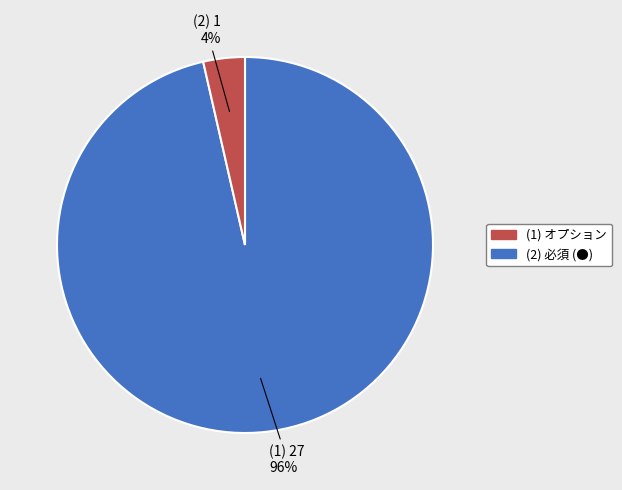

To the nearest percent, what is the average slice percentage?

50%